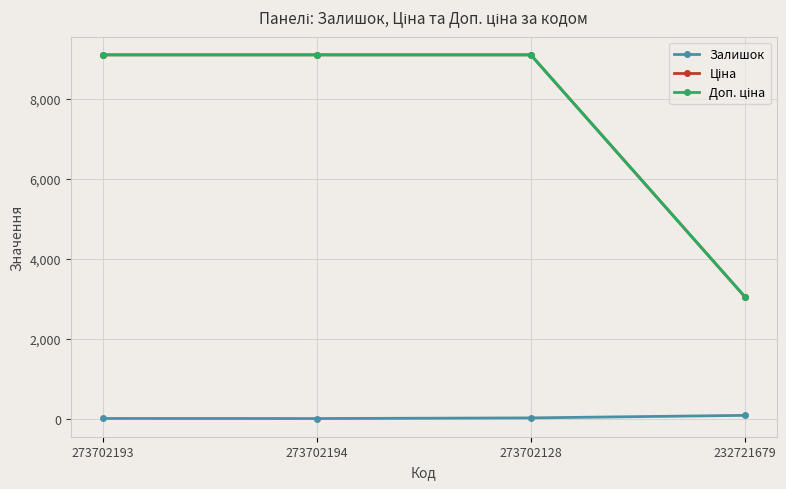

In Залишок, how many points are lower than both neighbors (excluding endpoints)?

1